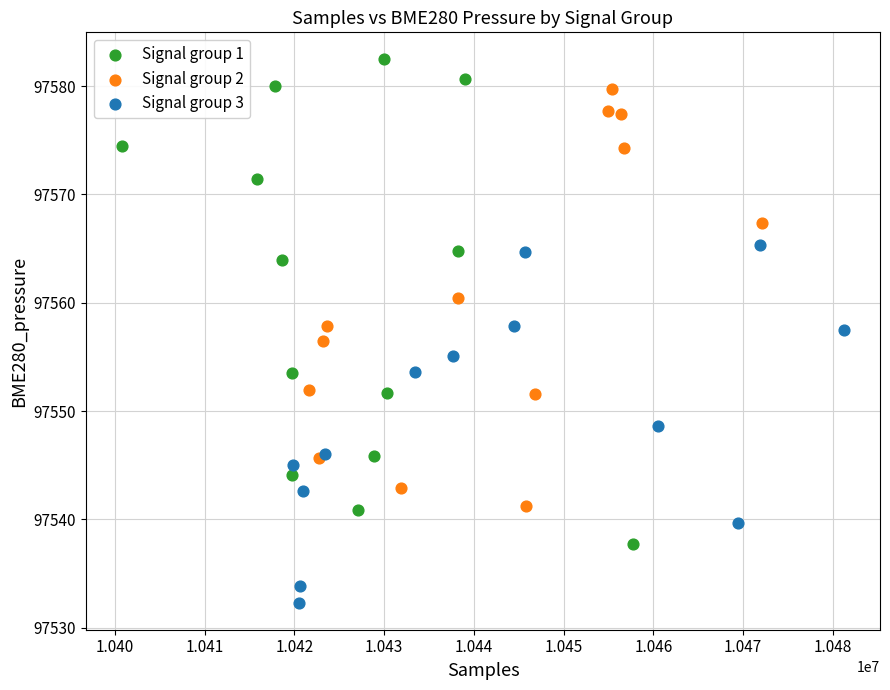

Which series contains the highest Y value?

Signal group 1